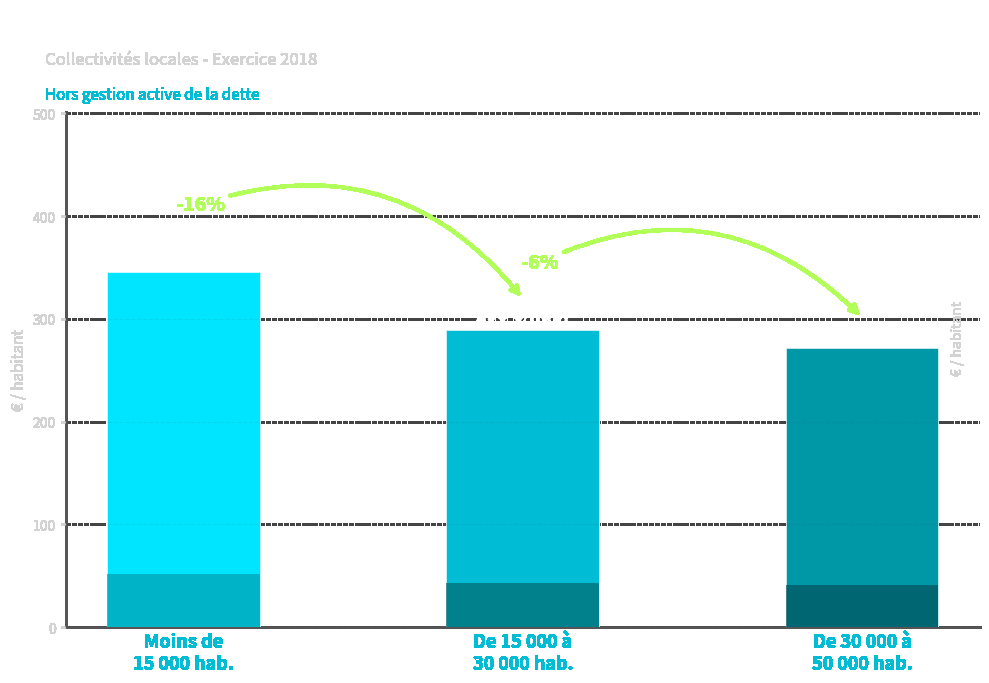

At which category does the chart reach its minimum across all series?

De 30 000 à
50 000 hab.